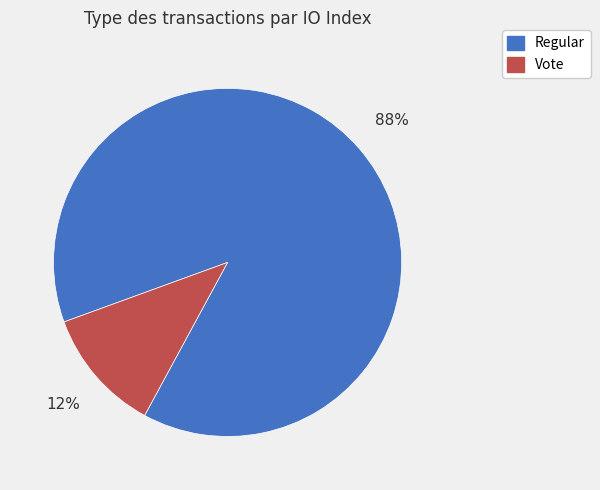

Rank the categories by value from highest to lowest.

Regular, Vote